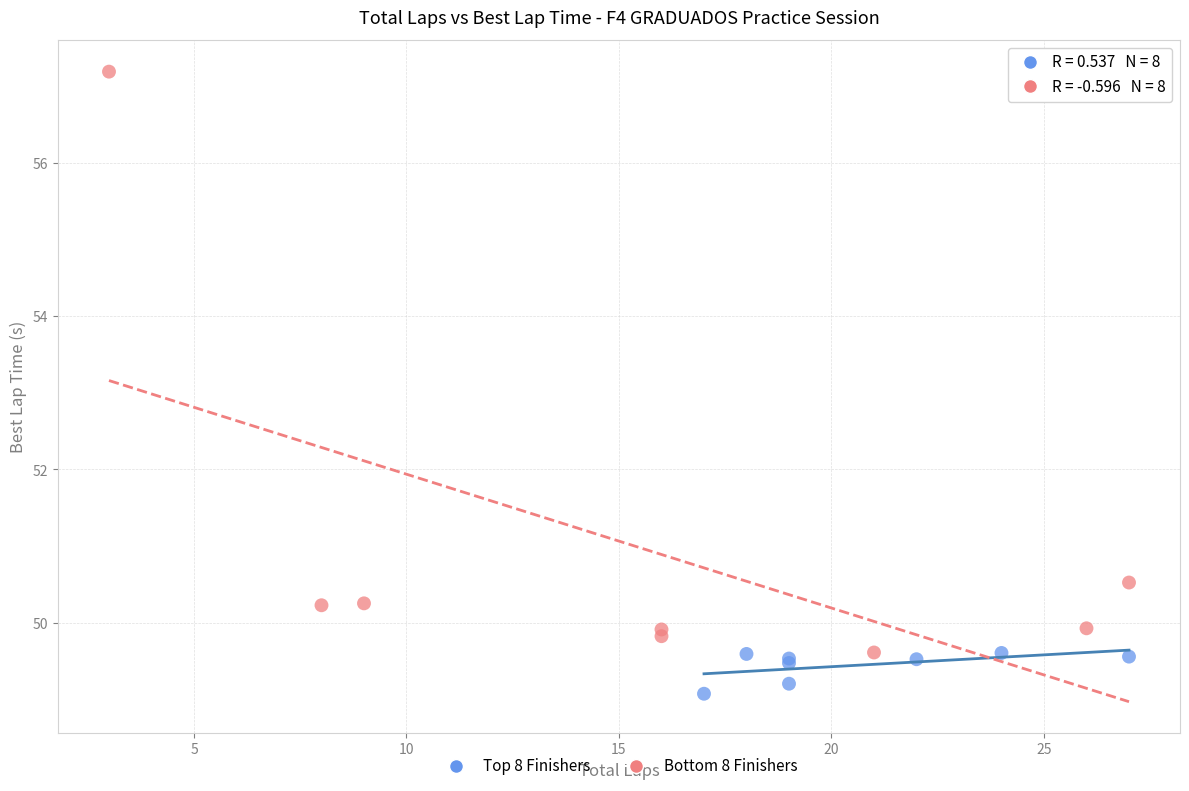

Which series contains the lowest Y value?

Top 8 Finishers